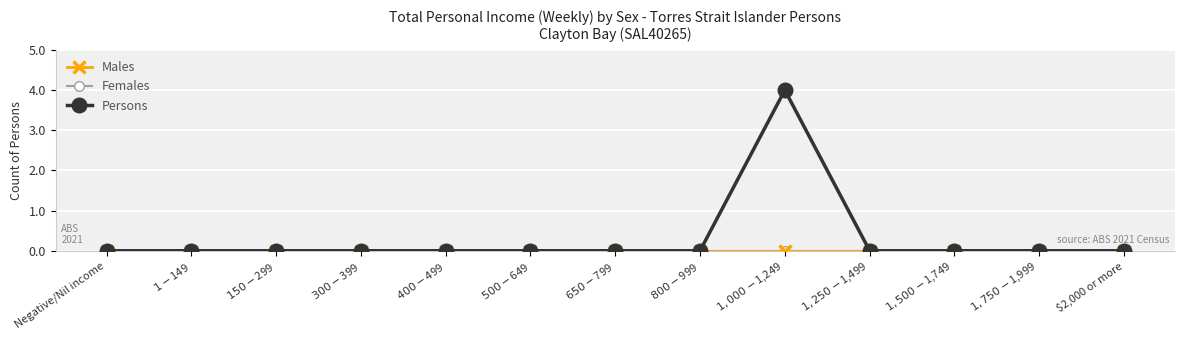

Which series has the largest total across all categories?

Persons